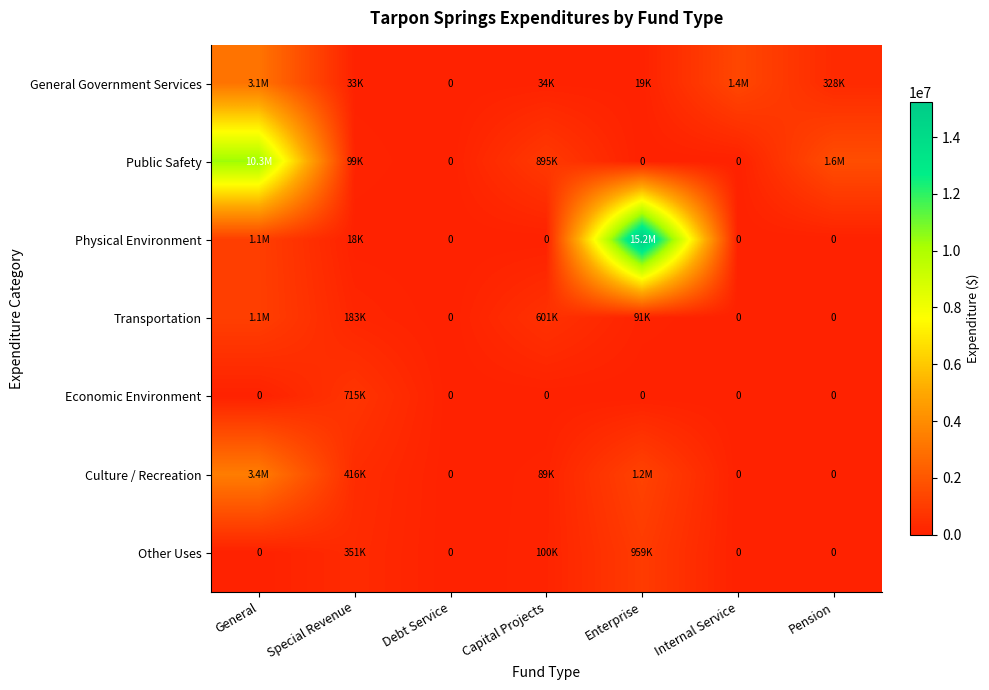

Which has a higher value, General or Internal Service?

General